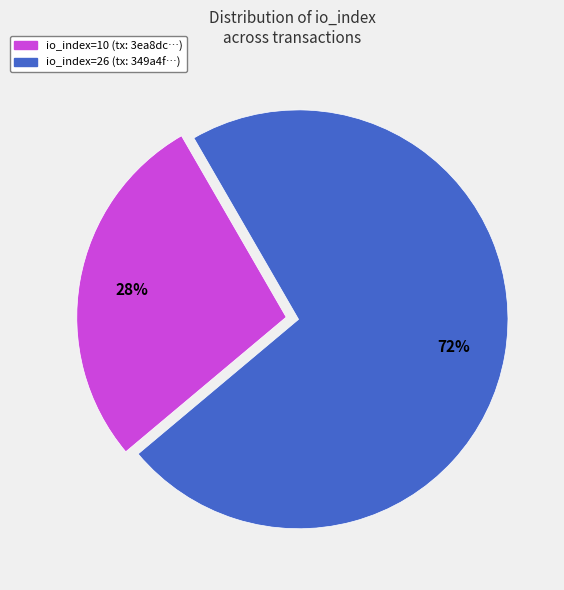

To the nearest percent, what is the difference between the io_index=26 and io_index=10 slice percentages?

44%